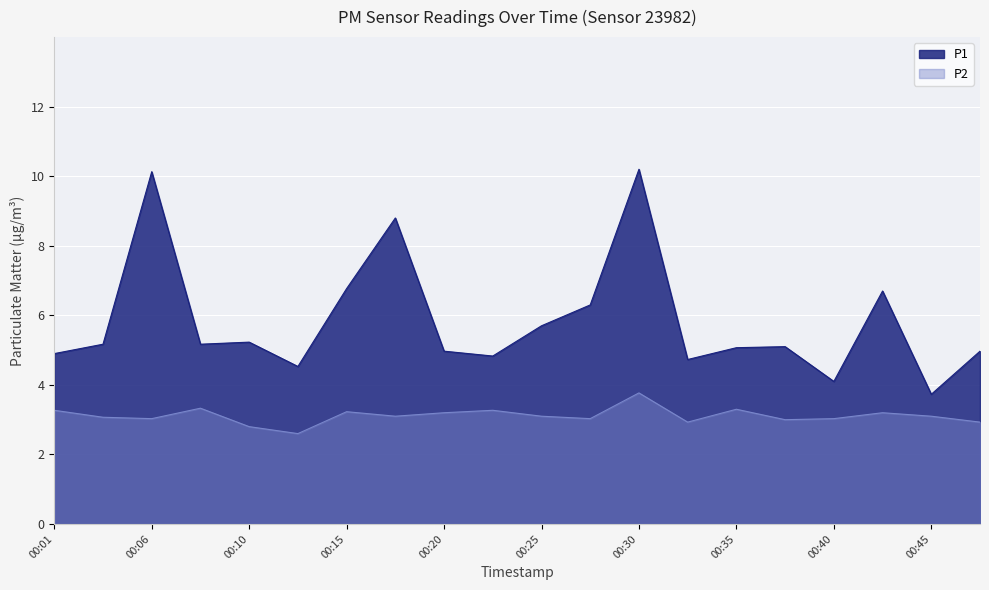

What is the difference between the maximum and minimum values in the P2 series?

1.2